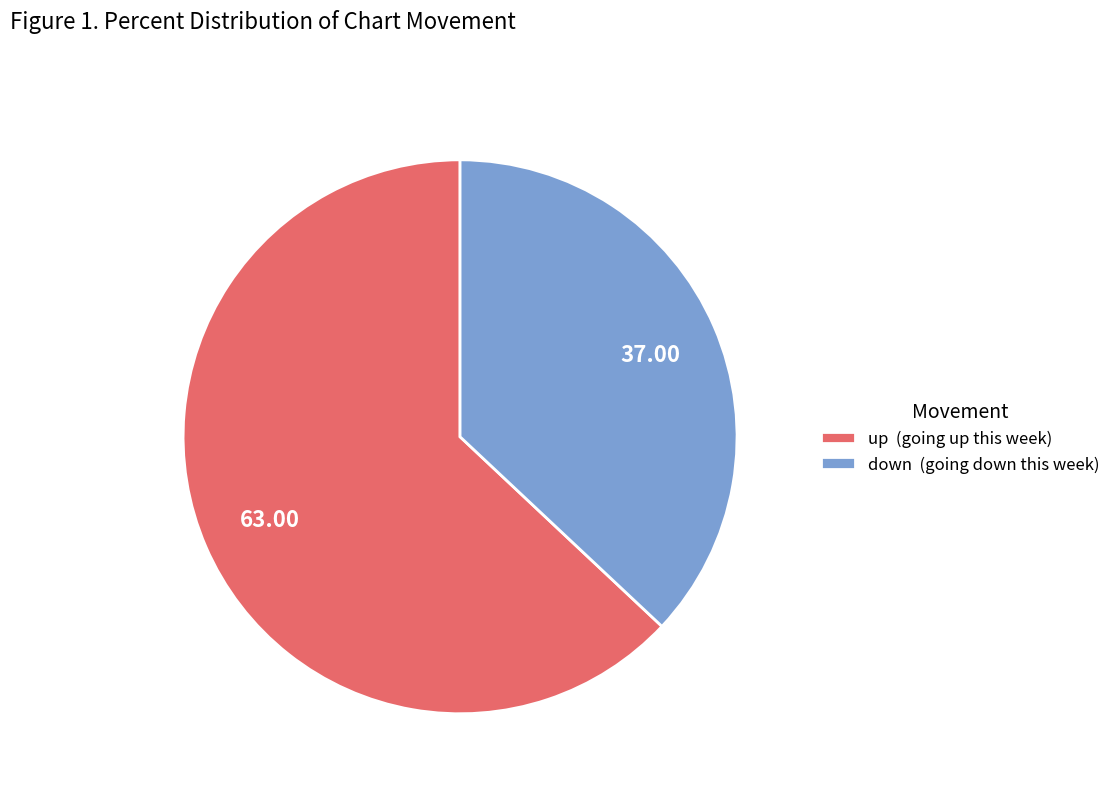

What is the majority slice?

up